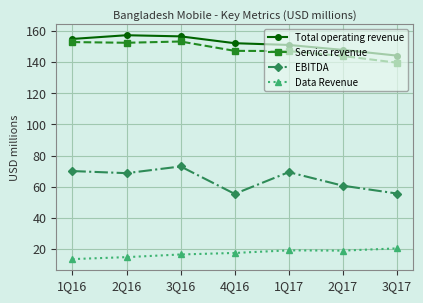

What is the value of the Data Revenue point at the 2nd from the left?

14.9